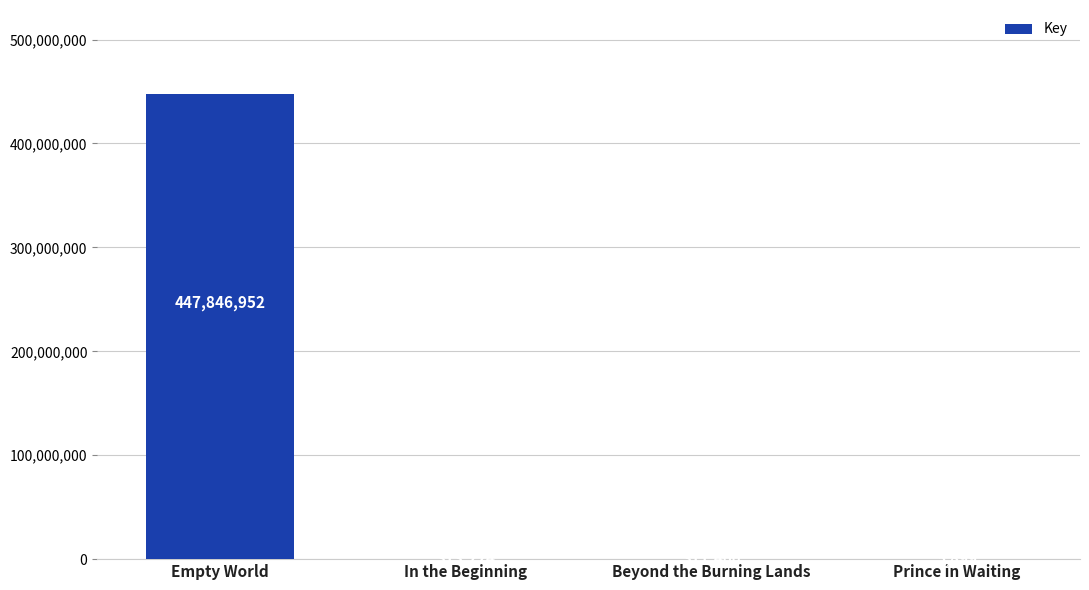

Where is the data nearest to the value 223926425?

In the Beginning